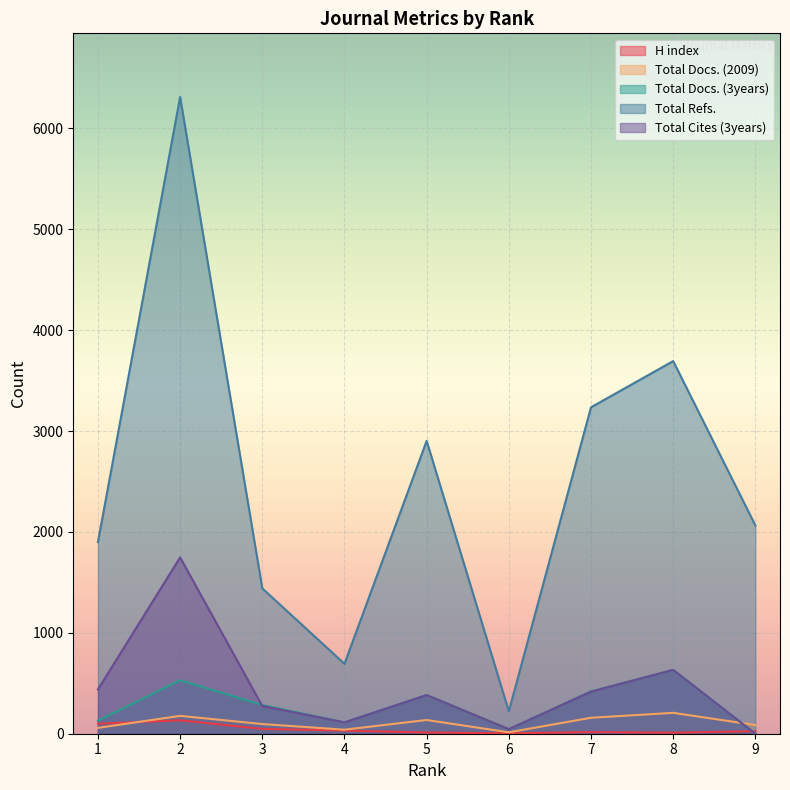

What is the average value of the Total Cites (3years) series?

450